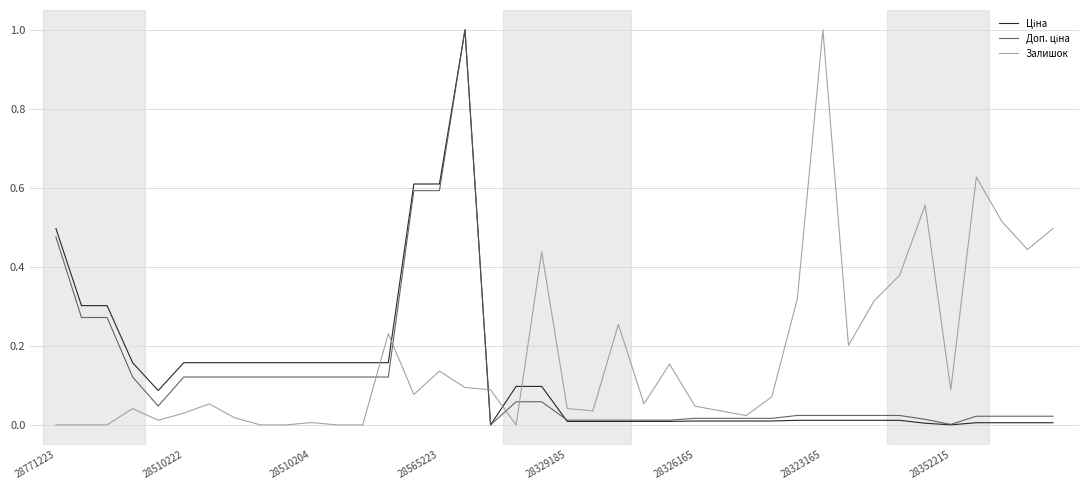

What is the maximum value shown in the chart?

1.0